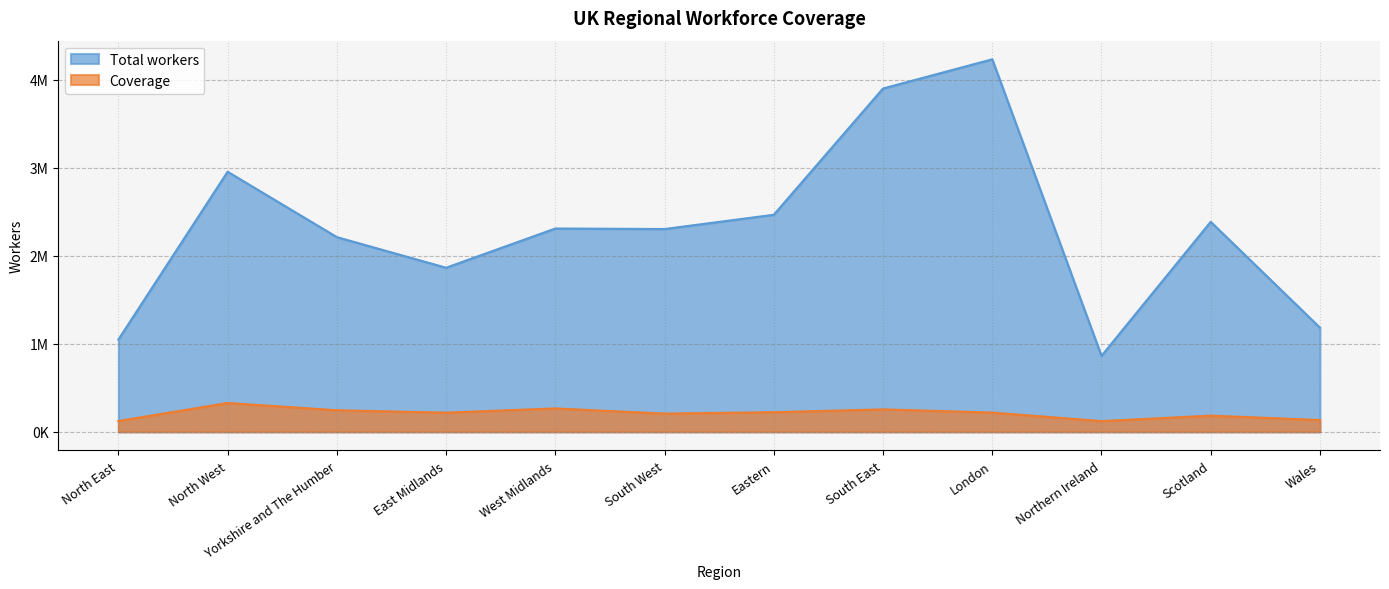

List the series in order of their peak value, lowest first.

Coverage, Total workers